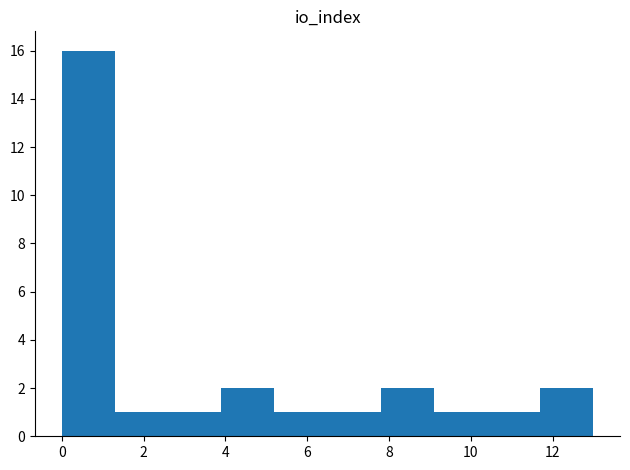

Reading left to right, transcribe this chart: for each bar, give the range it covers on the x-axis and its height. Neither the bar edges nor the heights are printed on the chart, so give them approximately, as read against the axes.

0.0 to 1.3: 16
1.3 to 2.6: 1
2.6 to 3.9: 1
3.9 to 5.2: 2
5.2 to 6.5: 1
6.5 to 7.8: 1
7.8 to 9.1: 2
9.1 to 10.4: 1
10.4 to 11.7: 1
11.7 to 13.0: 2